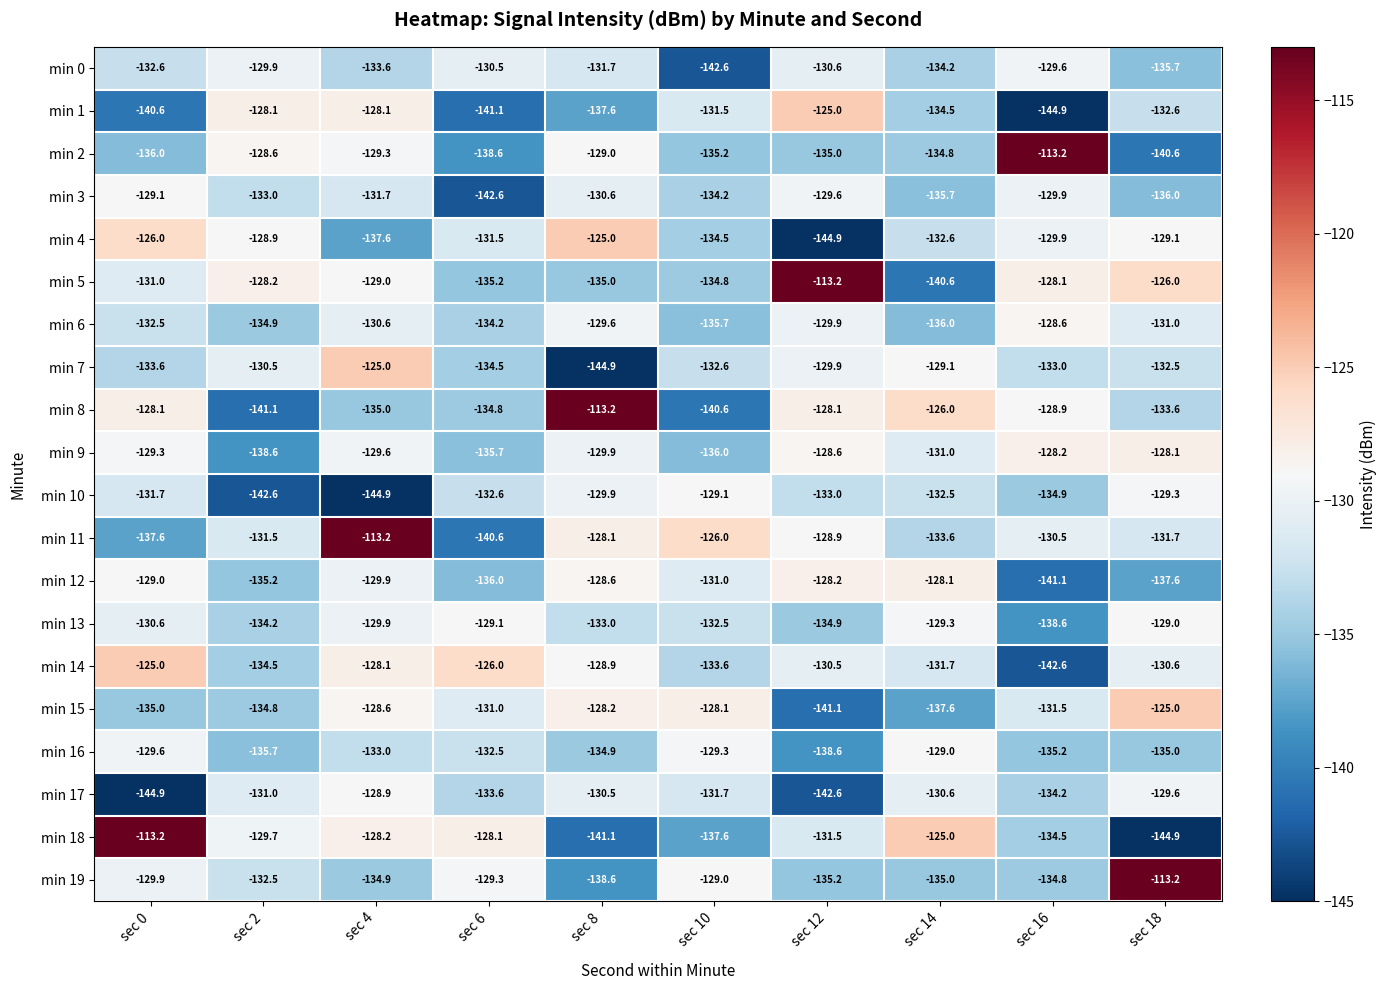

At which label does min 17 first exceed -131?

sec 4